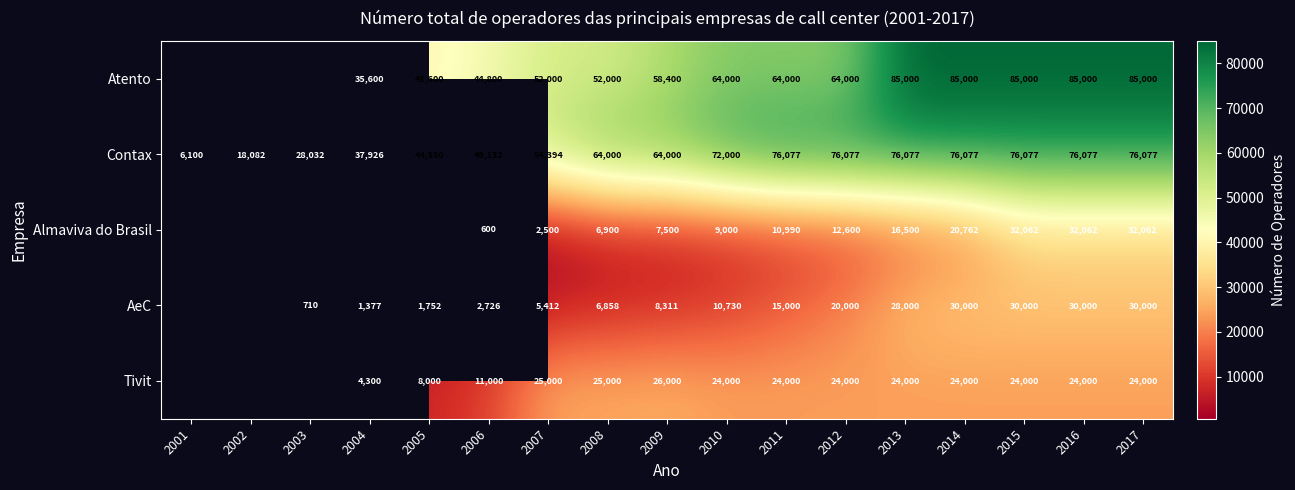

At 2006, list the series in order from smallest to largest.

Almaviva do Brasil, AeC, Tivit, Atento, Contax